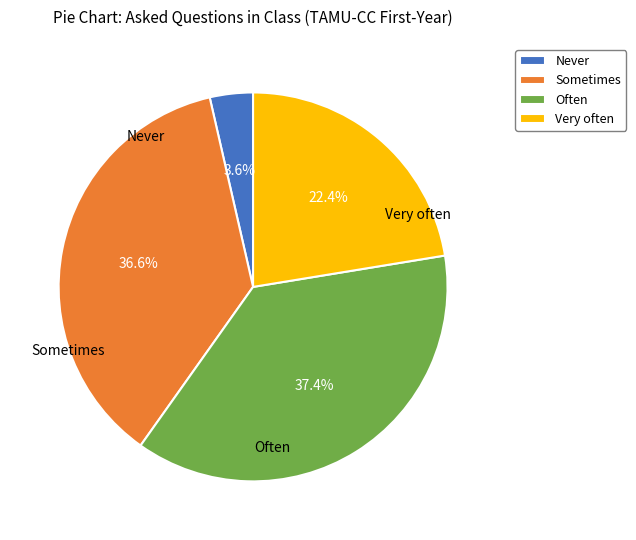

Which slice is the largest?

Often